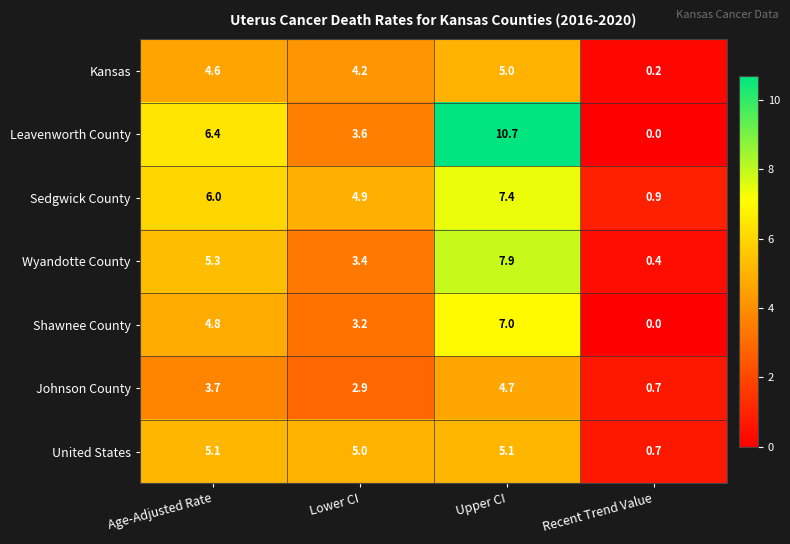

How many distinct data groups are displayed?

7